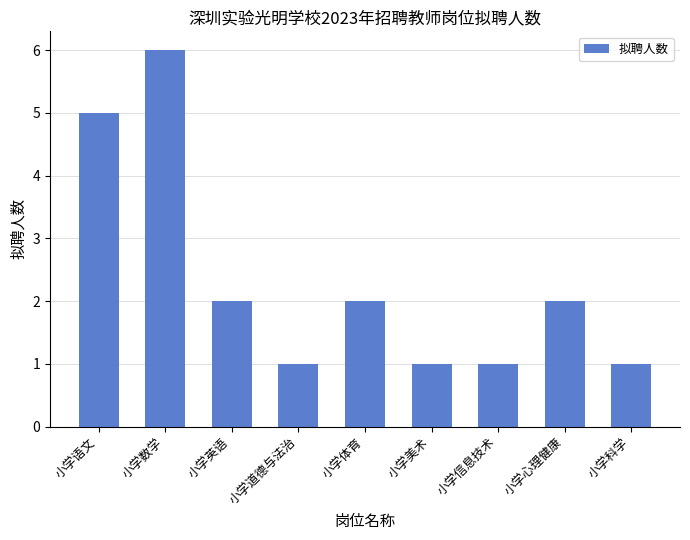

Which label corresponds to the largest value in the chart?

小学数学